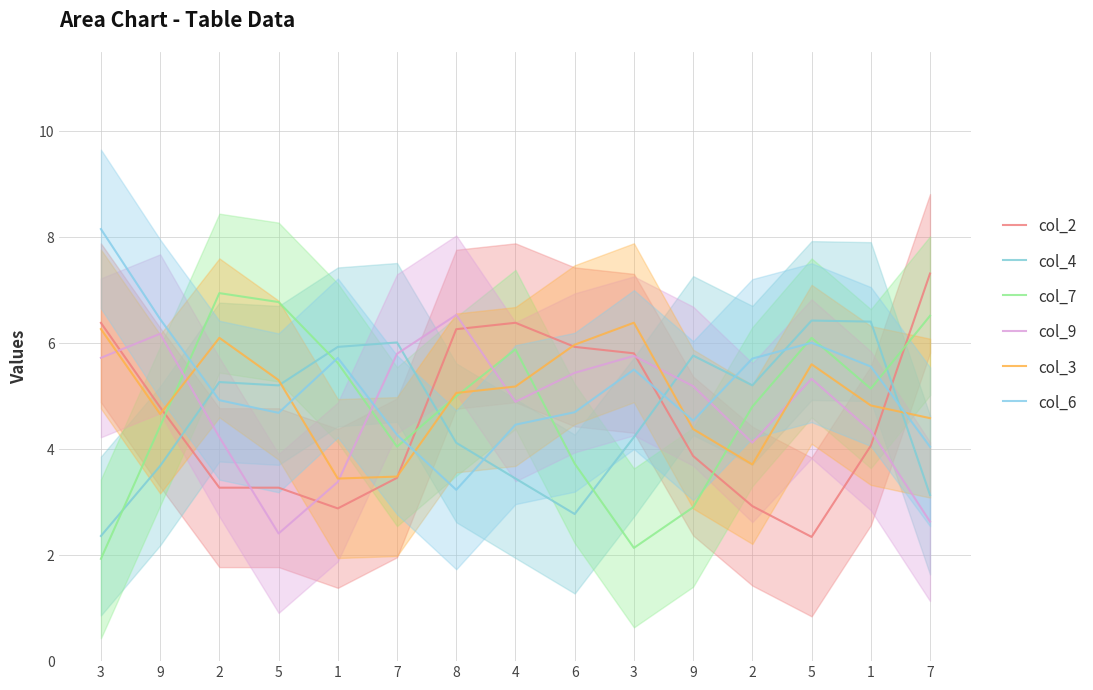

How many lines are shown in the chart?

6